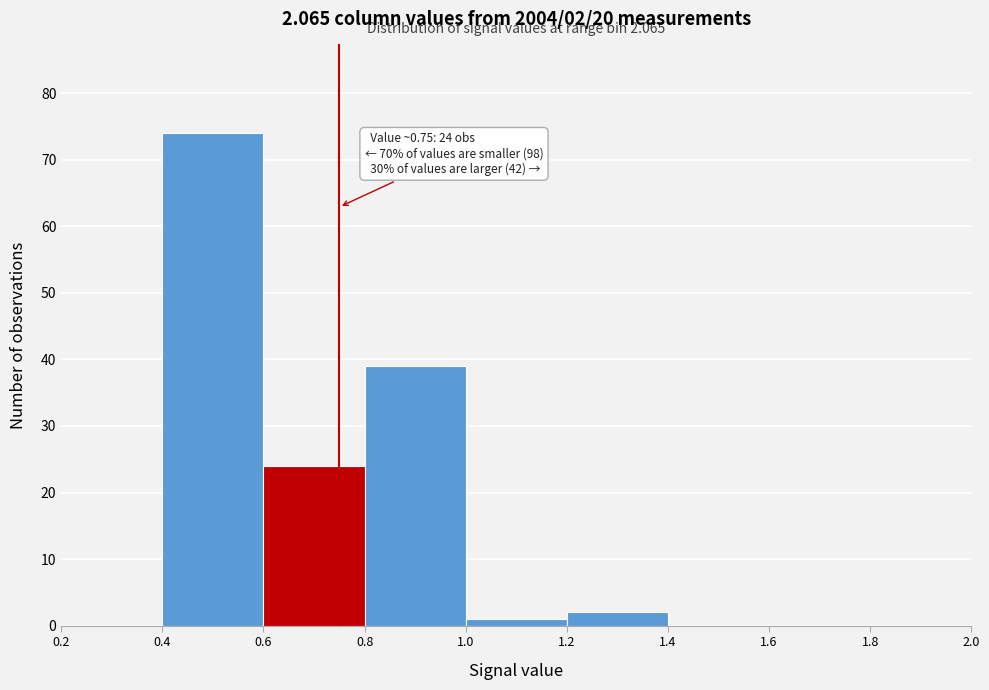

Over which range of the x-axis is the bar tallest?

0.4 to 0.6